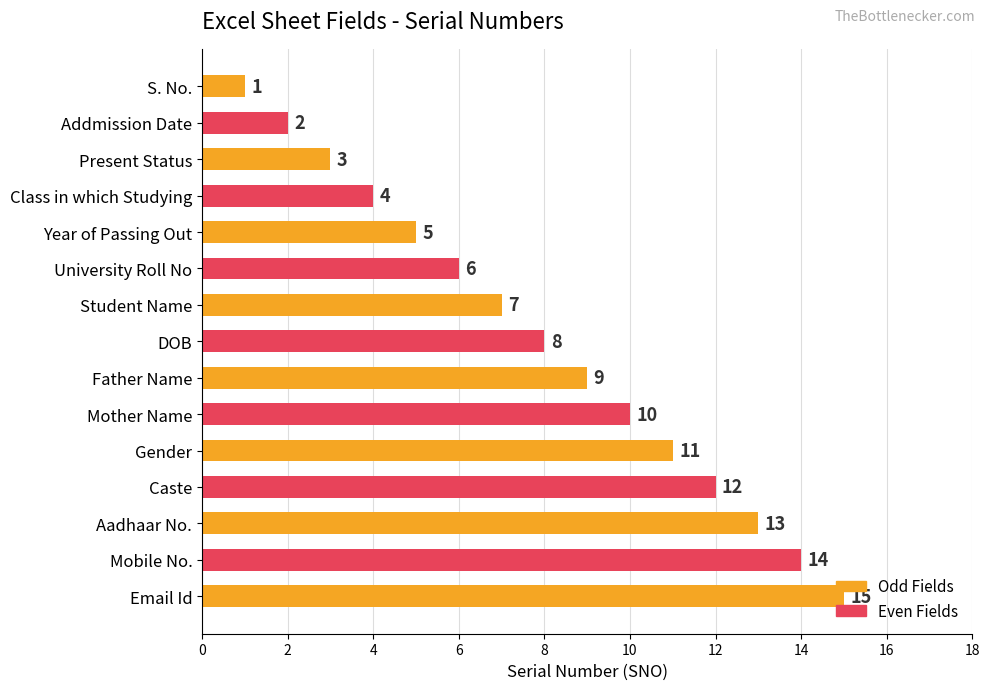

What is the average value?

8